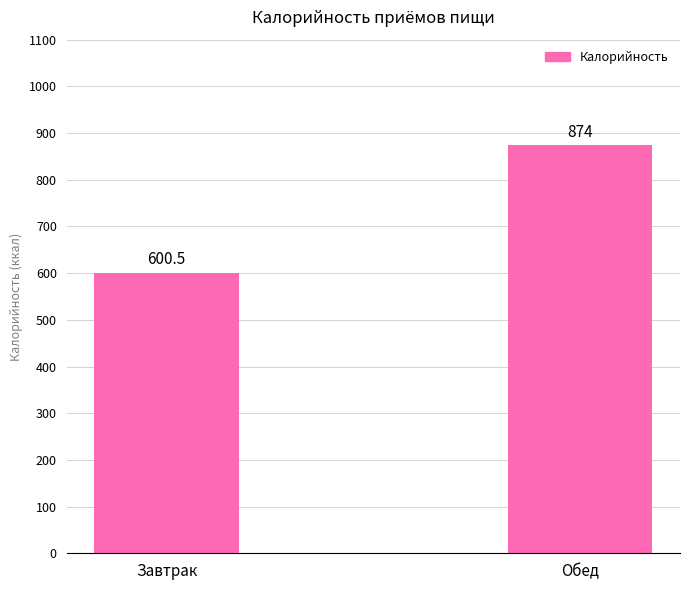

What is the approximate value at Обед?

874.0